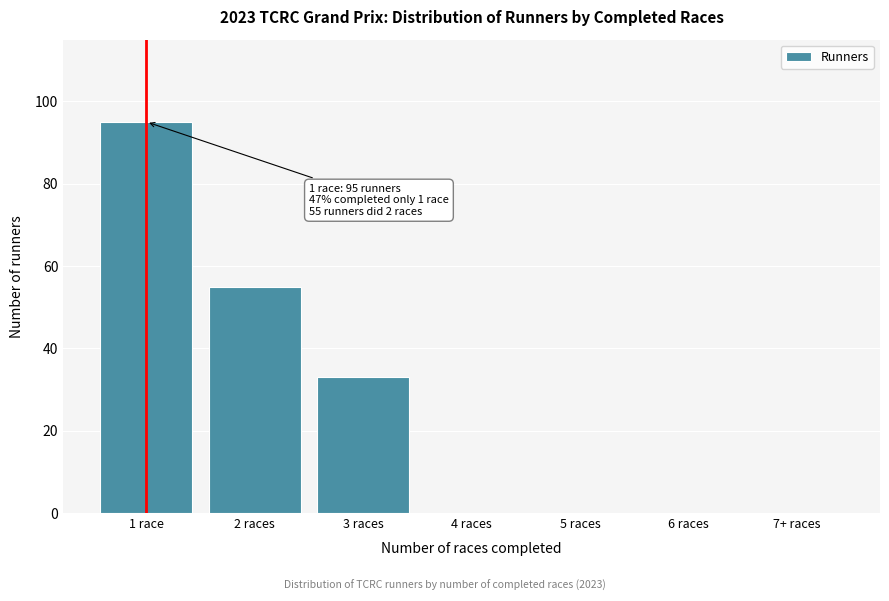

Reading left to right, extract all data points from this chart.

1 race=95	2 races=55	3 races=33	4 races=0	5 races=0	6 races=0	7+ races=0